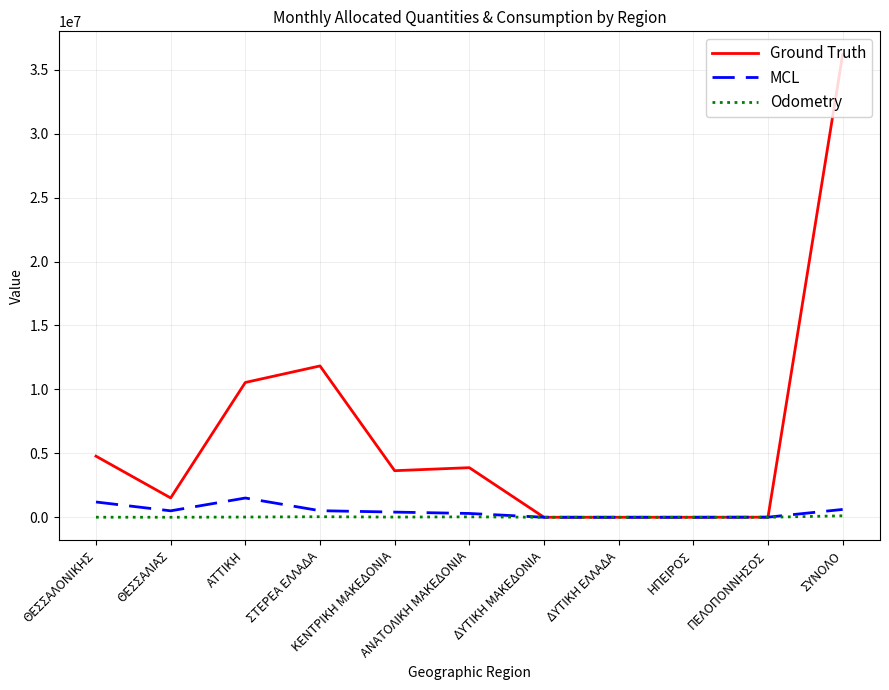

Which series has the largest range (max minus min)?

Ground Truth